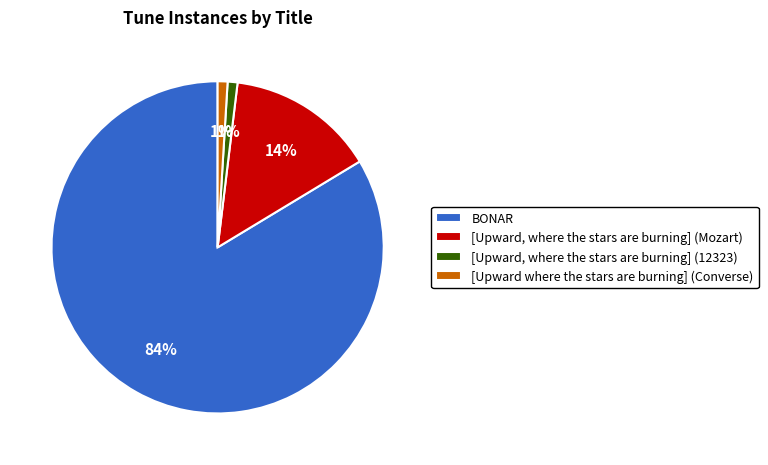

Which category accounts for the majority?

BONAR